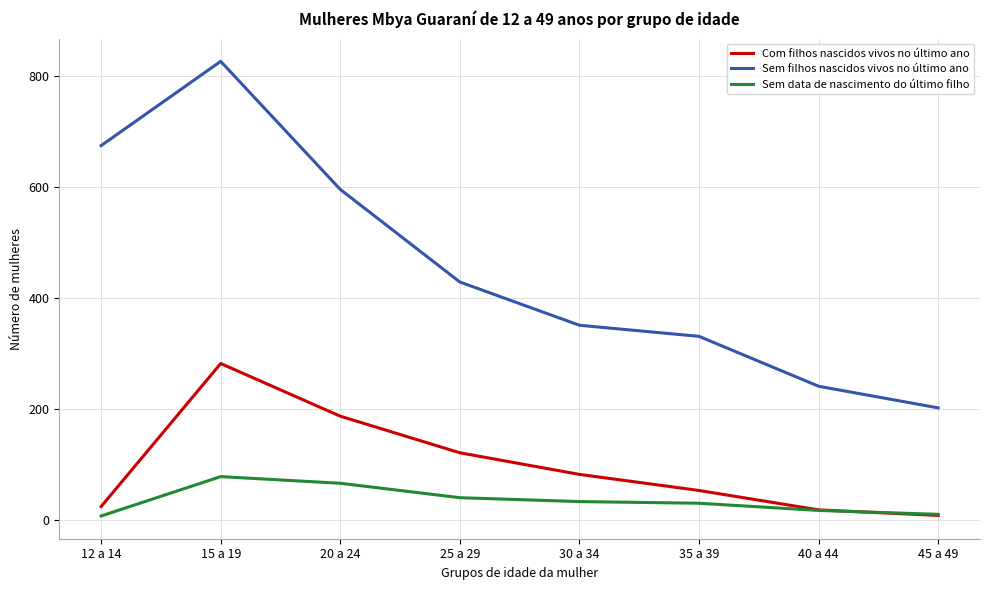

Which series has the largest total across all categories?

Sem filhos nascidos vivos no último ano